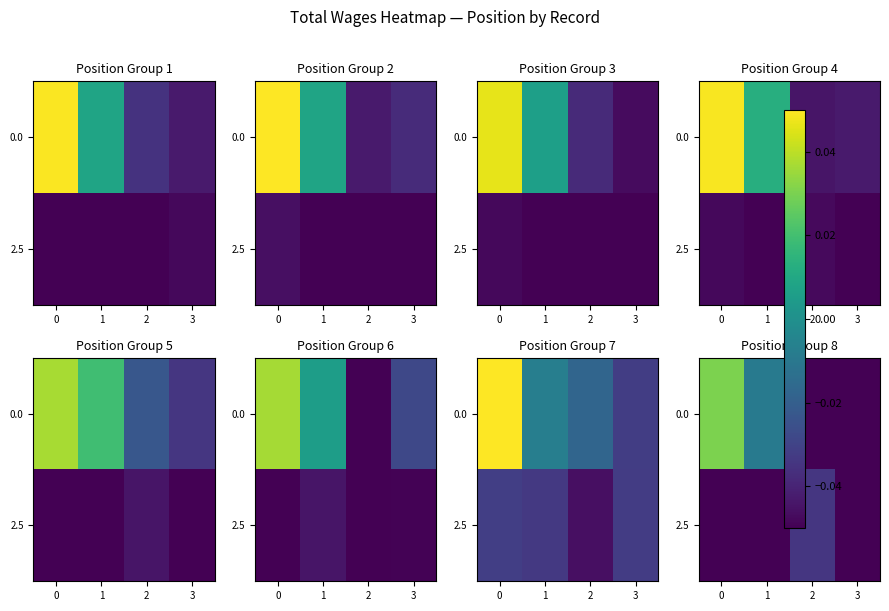

Rank the series by their maximum value, from lowest to highest.

2.5, 0.0